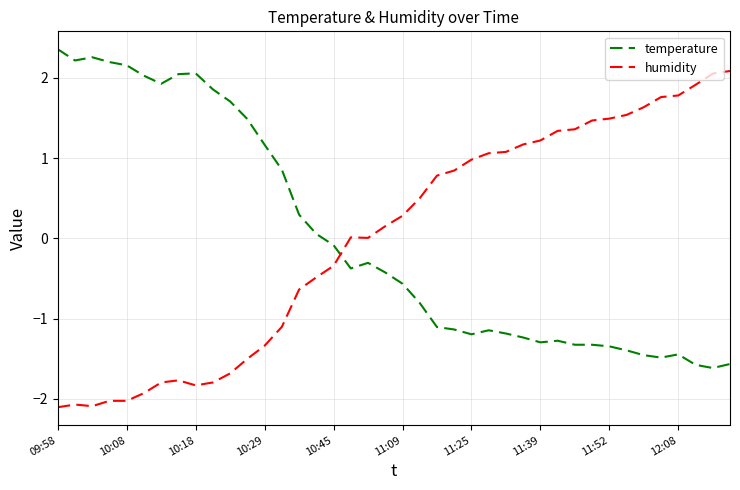

What is the difference between the maximum and minimum values in the humidity series?

4.2